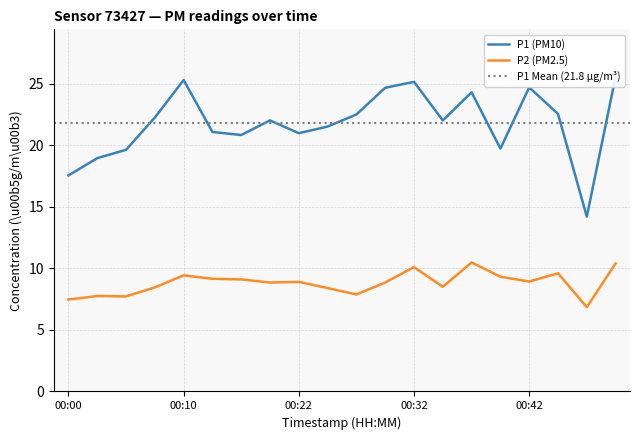

What is the spread (max minus min) of values at 00:05?

11.9